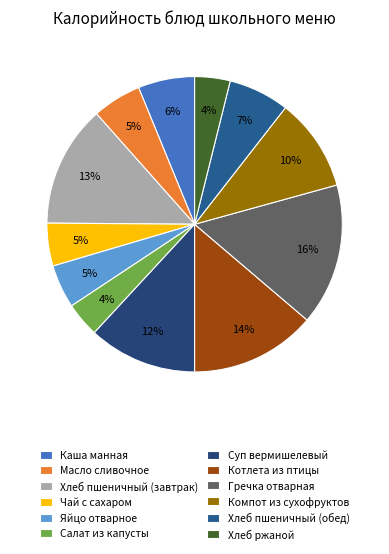

What is the smallest slice in the pie chart?

Салат из капусты